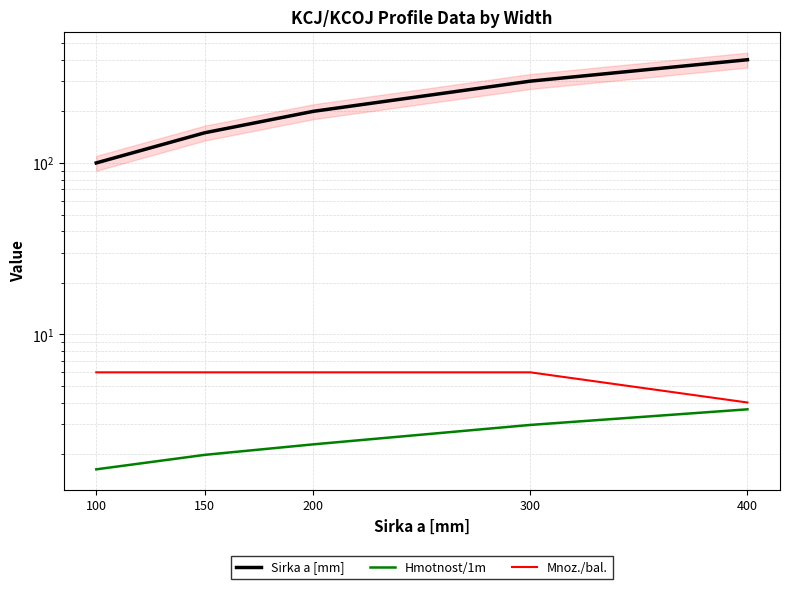

What is the difference between the Hmotnost/1m values at 300 and 200?

0.7